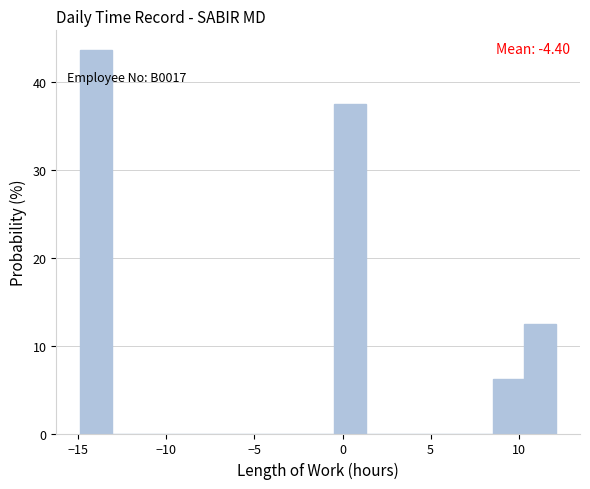

Around what value on the x-axis is the tallest bar? Give the approximate position of its centre, as read against the axis.

-14.0